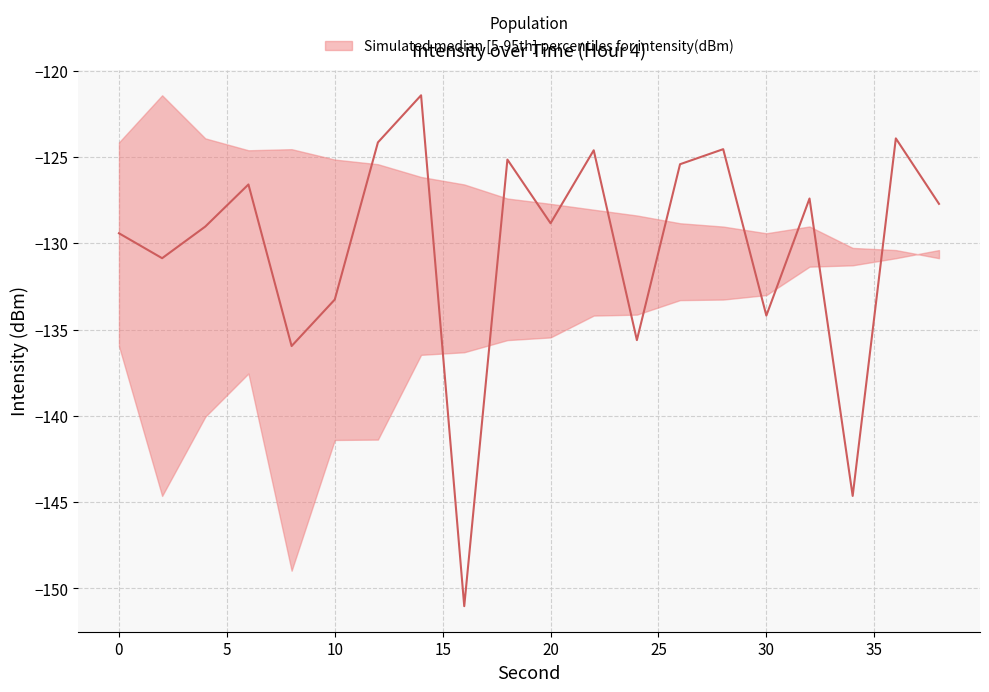

The lower series shows -88.2 at 10. True or false?

False